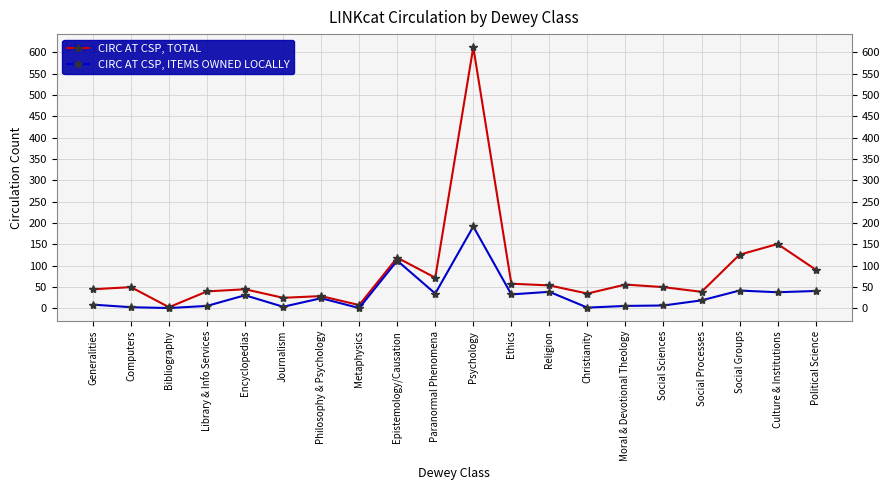

Is the value of CIRC AT CSP, TOTAL at Generalities greater than the value of CIRC AT CSP, ITEMS OWNED LOCALLY at Philosophy & Psychology?

Yes